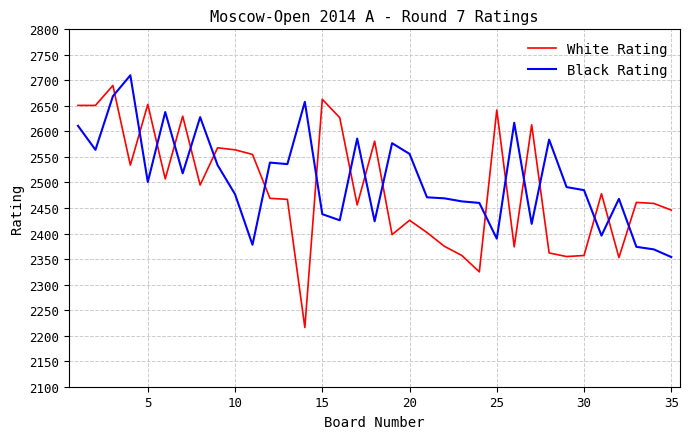

Which series has the widest spread of values?

White Rating